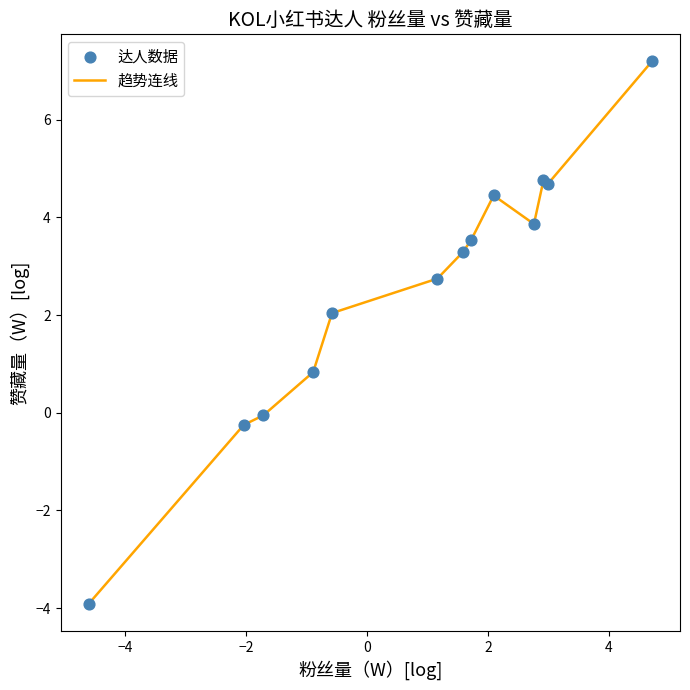

What is the greatest value displayed?

7.2